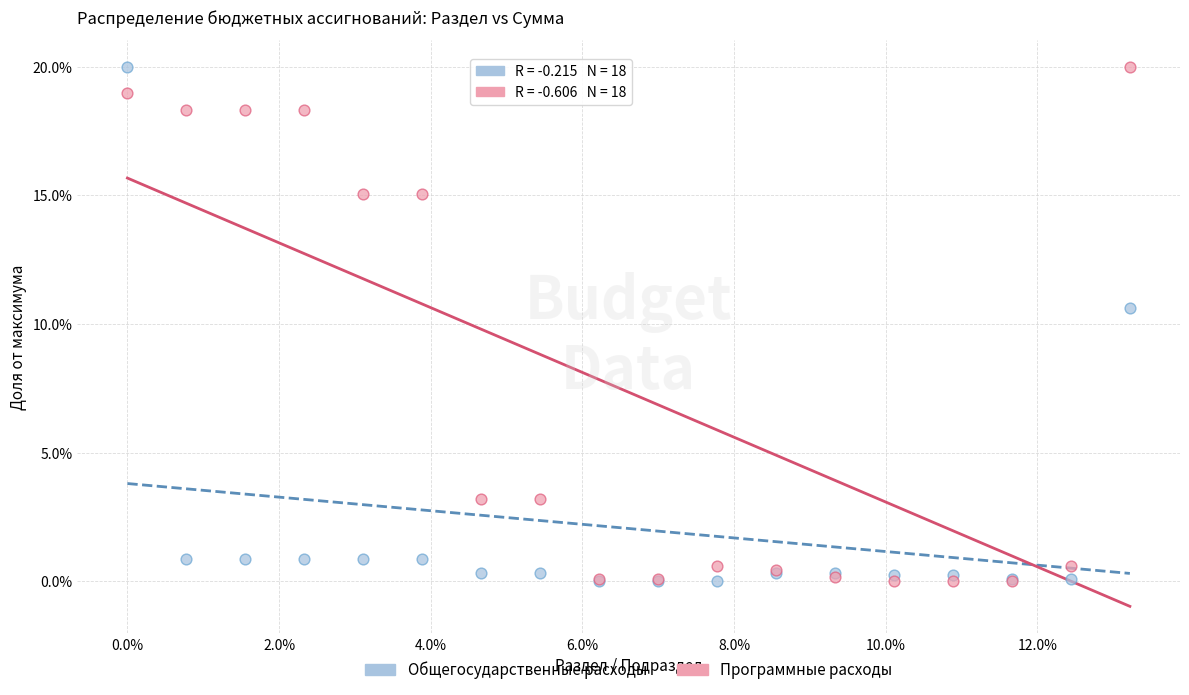

What are all the series names shown in the legend?

Общегосударственные расходы, Программные расходы